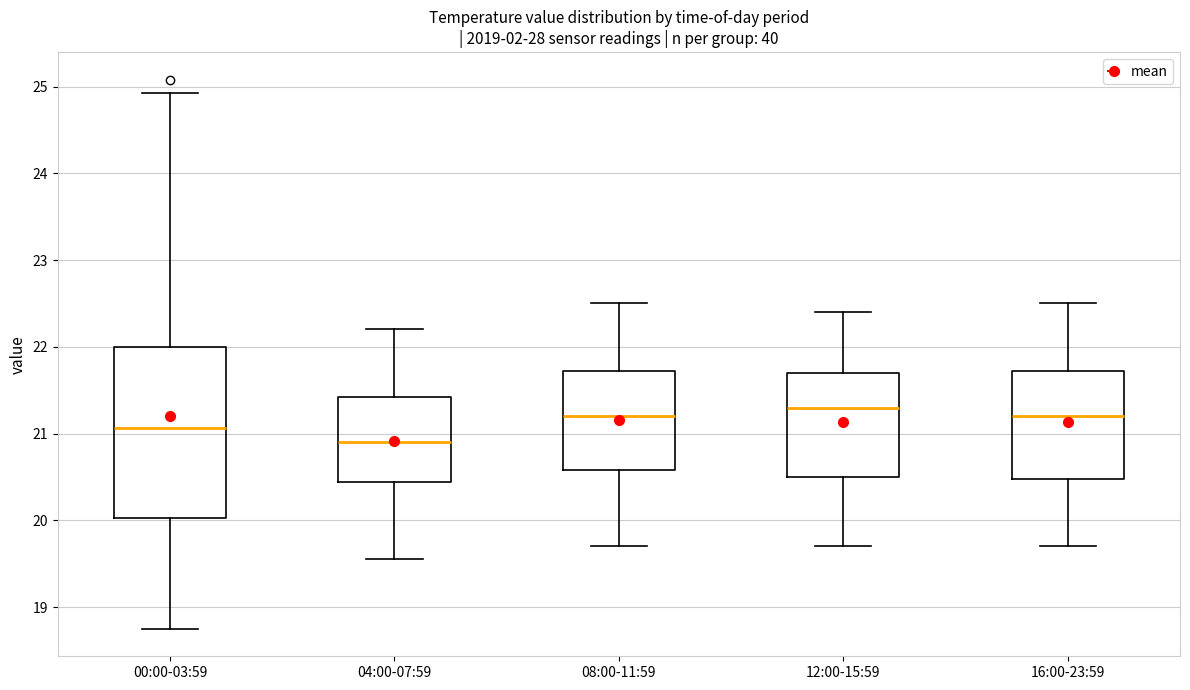

Reading left to right, transcribe this box plot: for each box, give where its median line is, the range the box spans, and where its two whiskers end, as read against the y-axis. The values are not printed on the chart, so give them approximately, as read against the axis.

00:00-03:59: median 21.1, box 20.0 to 22.0, whiskers 18.8 to 24.9
04:00-07:59: median 20.9, box 20.4 to 21.4, whiskers 19.6 to 22.2
08:00-11:59: median 21.2, box 20.6 to 21.7, whiskers 19.7 to 22.5
12:00-15:59: median 21.3, box 20.5 to 21.7, whiskers 19.7 to 22.4
16:00-23:59: median 21.2, box 20.5 to 21.7, whiskers 19.7 to 22.5